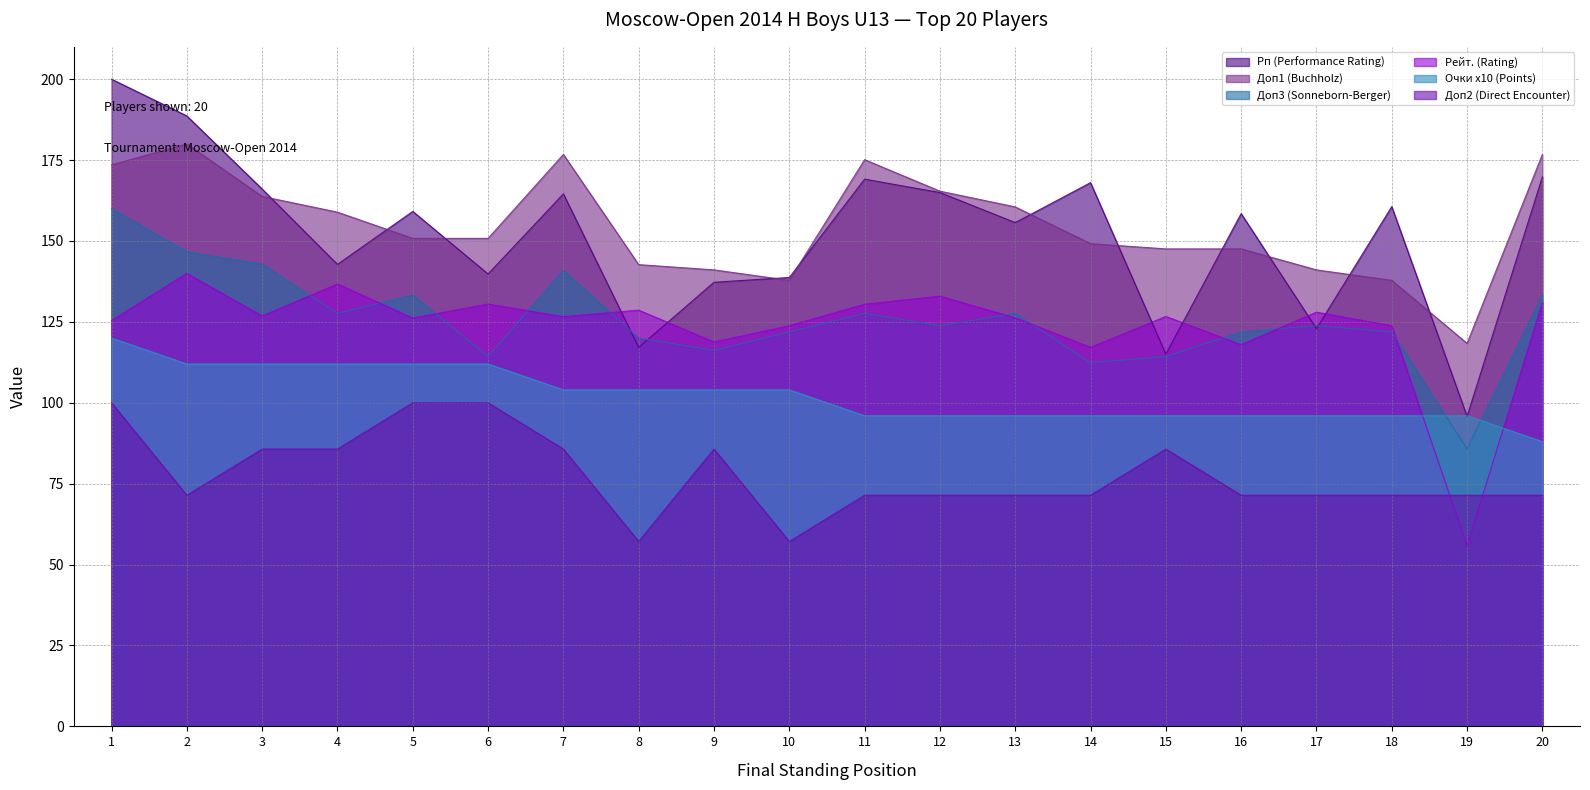

Does the chart have visible grid lines?

Yes